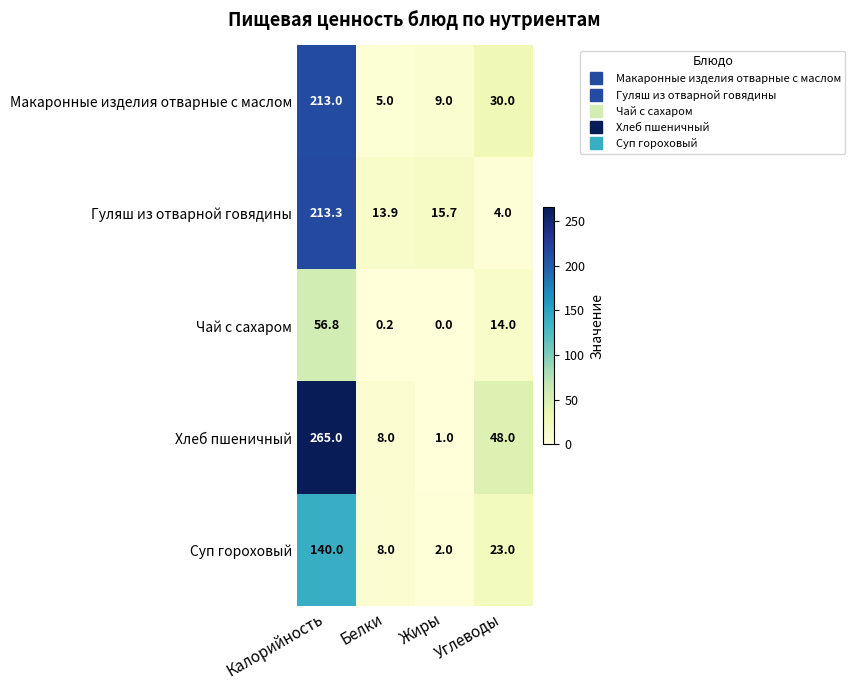

What is the difference between the highest and lowest values at Жиры?

15.7